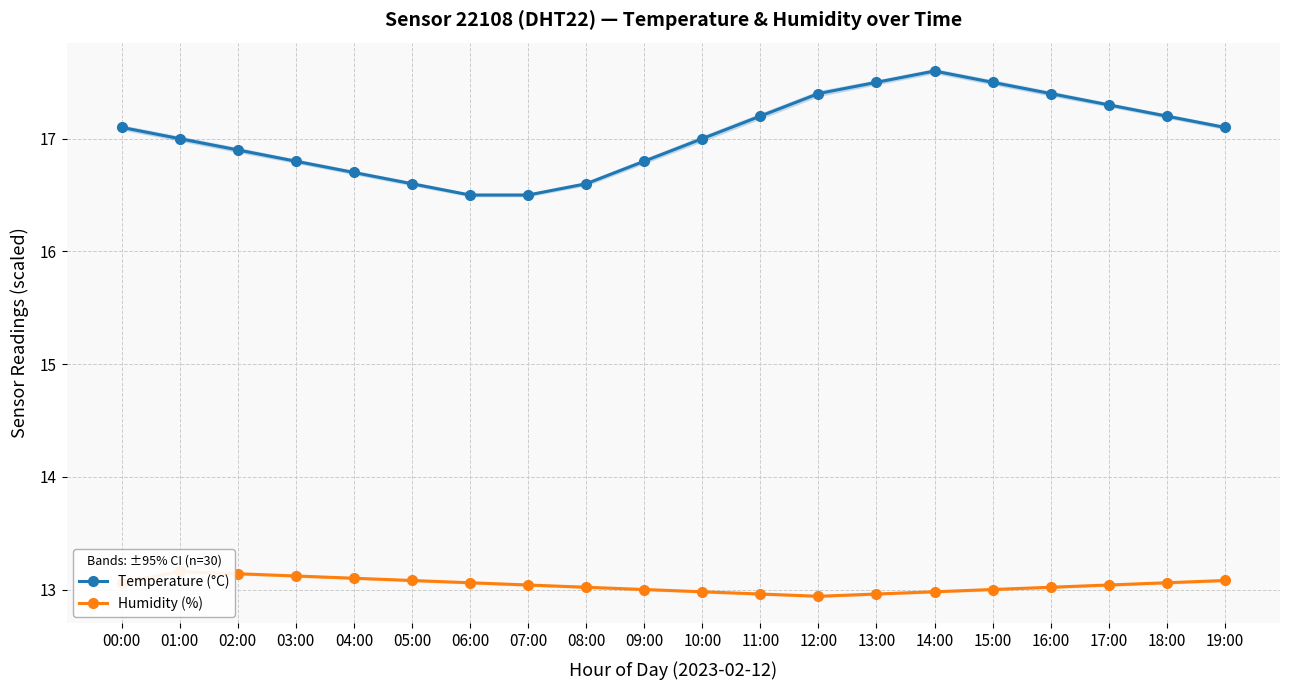

At which category is the sum across all series the highest?

14:00